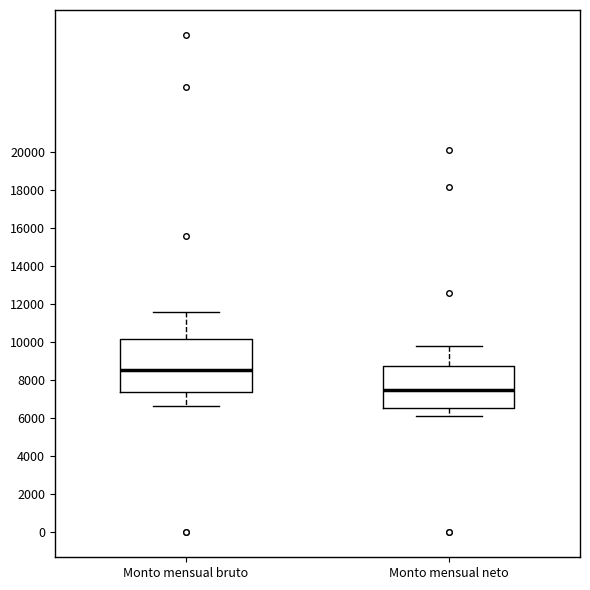

Where does the median line of the box for Monto mensual bruto sit on the y-axis? The values are not printed on the chart, so give them approximately, as read against the axis.

8600